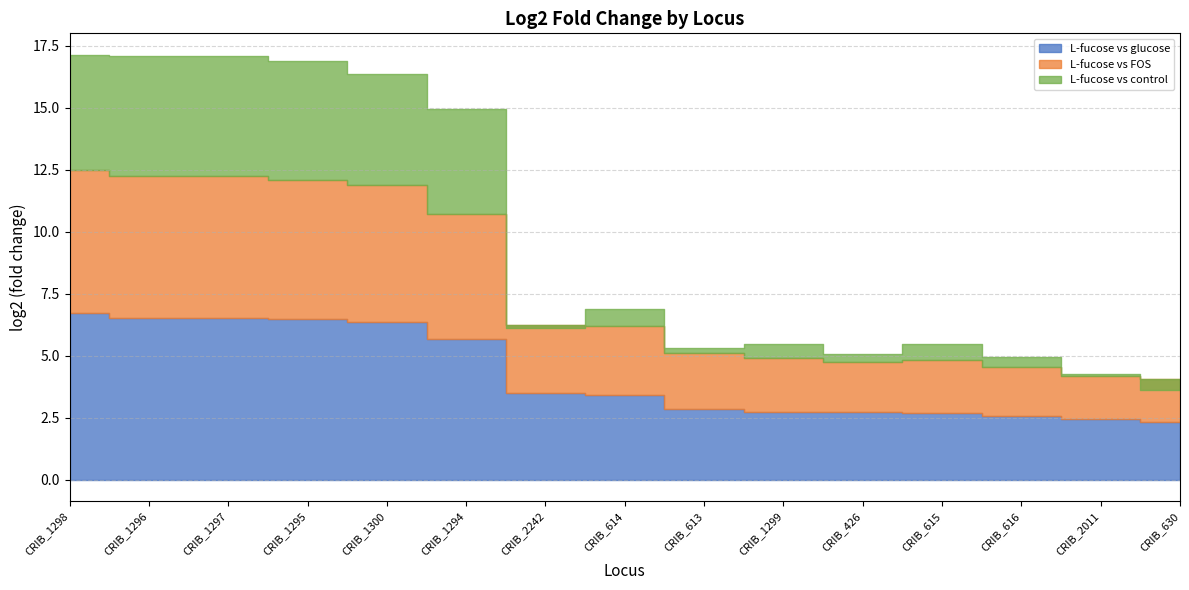

How many lines are shown in the chart?

3